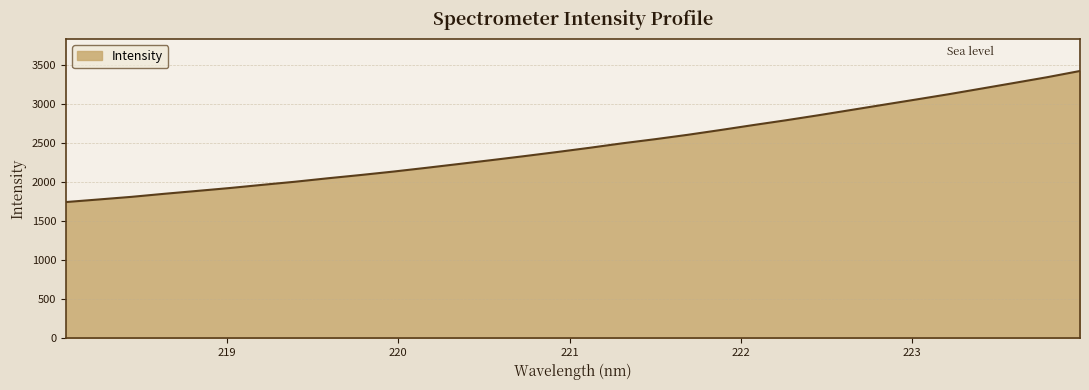

What is the difference between the maximum and minimum values?

1676.4